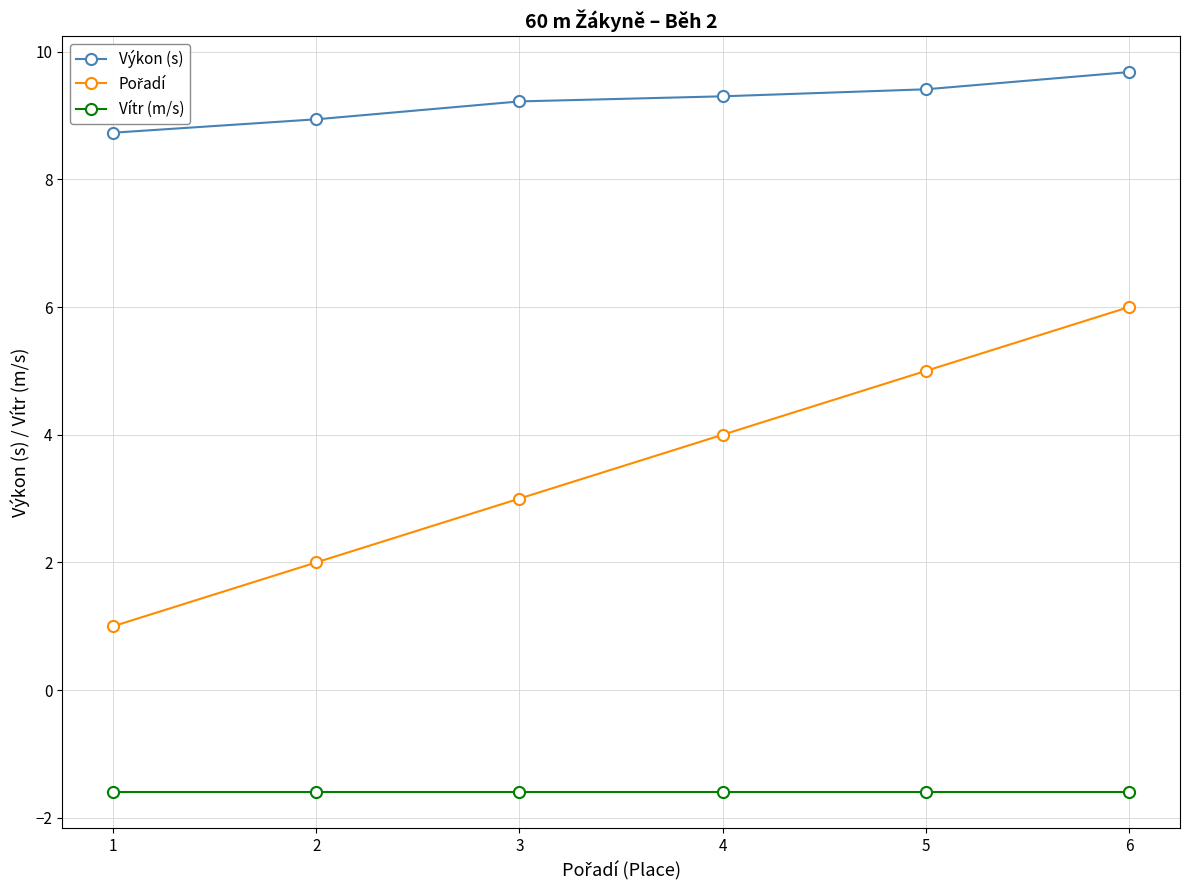

Which series has the largest total across all categories?

Výkon (s)